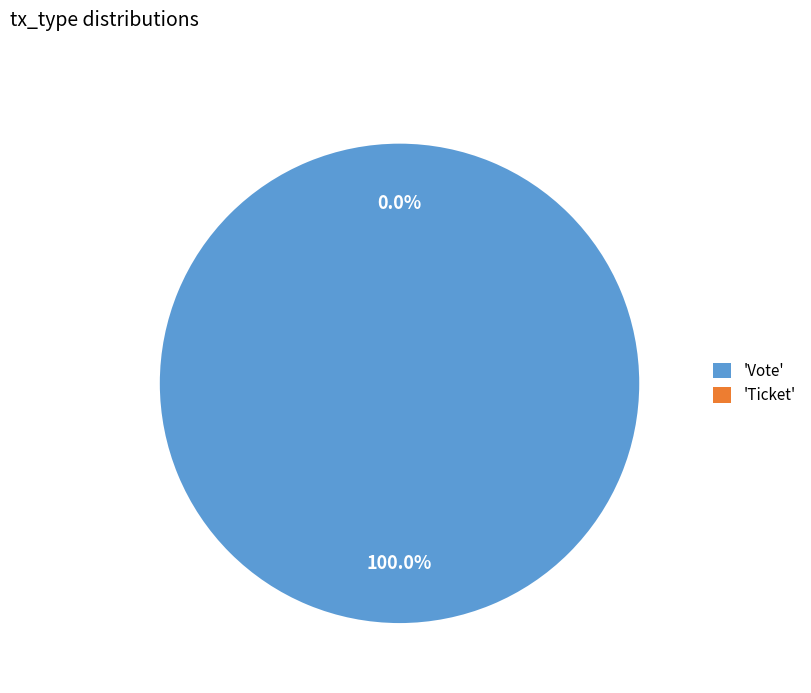

Combined, what portion of the pie is Ticket and Vote?

100.0%